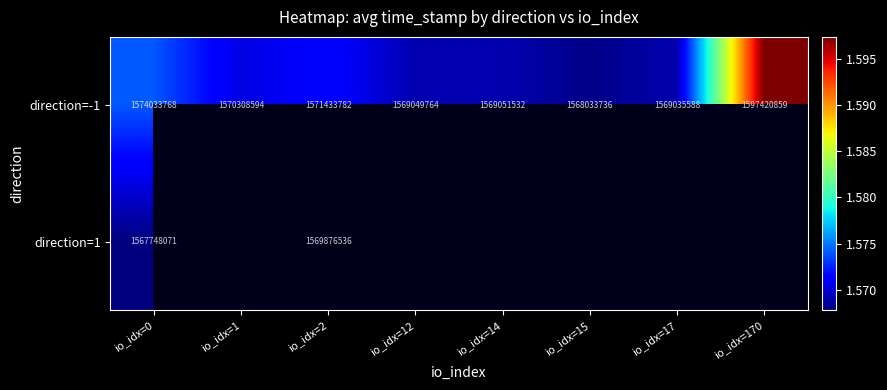

List the labels in order of direction=-1 value, largest first.

io_idx=170, io_idx=0, io_idx=2, io_idx=1, io_idx=14, io_idx=12, io_idx=17, io_idx=15